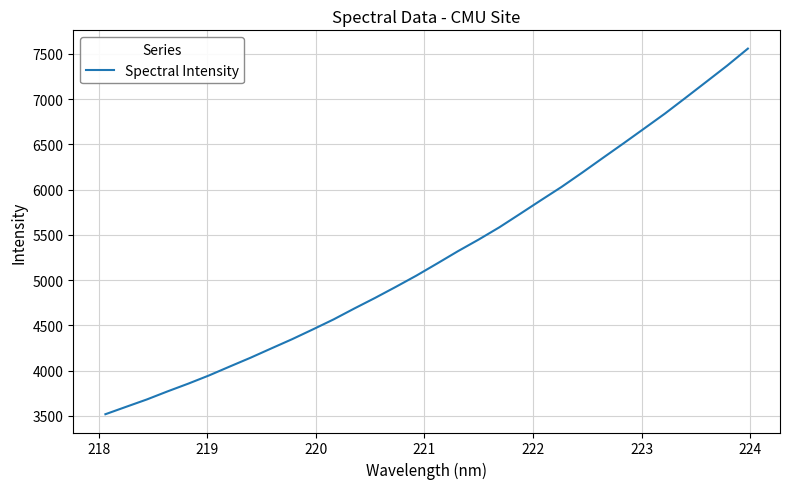

What is the maximum value shown in the chart?

7559.1